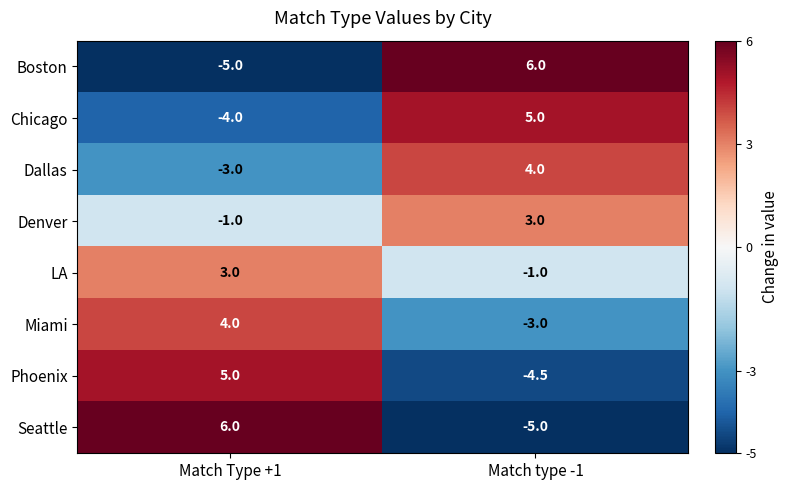

At which category is the sum across all series the highest?

Match Type +1